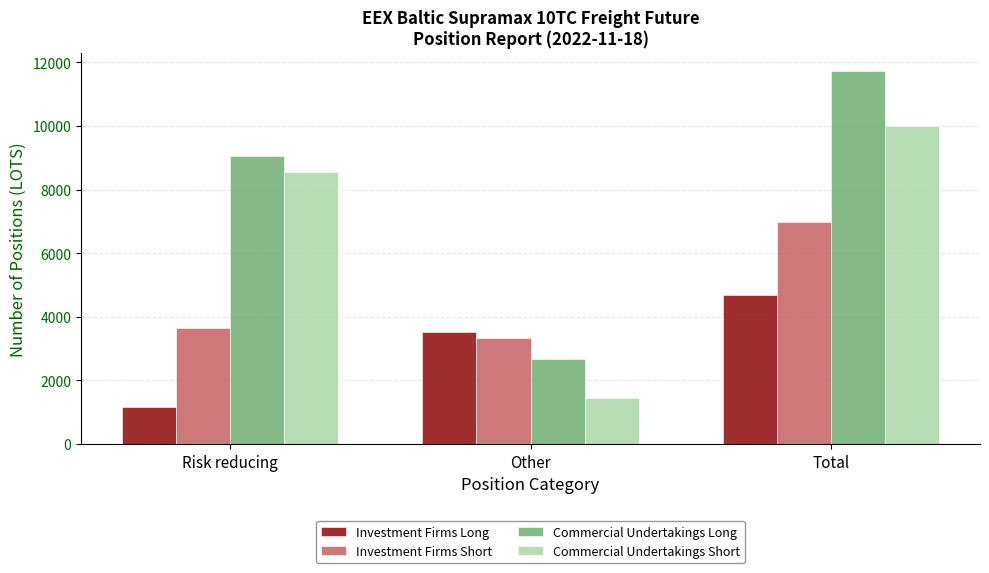

At which label is Investment Firms Long closest to 2929?

Other